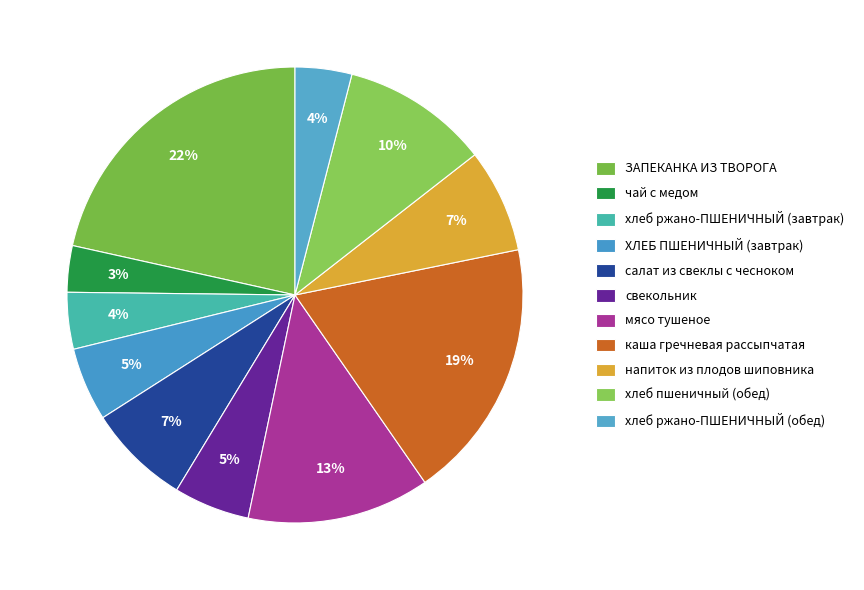

The чай с медом slice represents 3% of the pie. True or false?

True